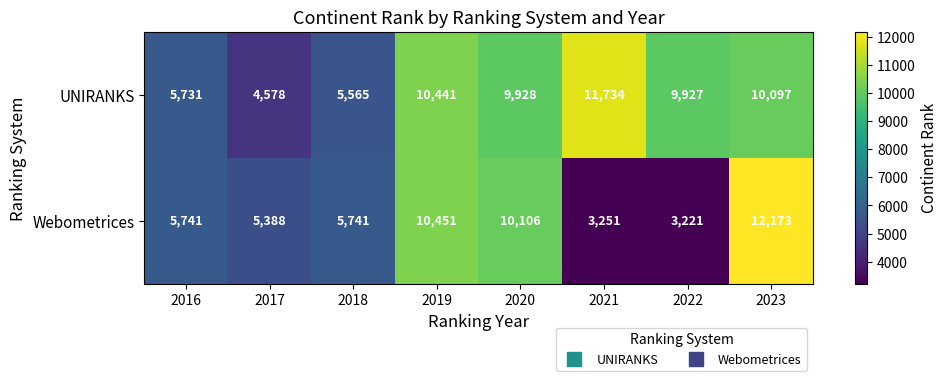

What is the difference between the UNIRANKS values at 2016 and 2022?

4196